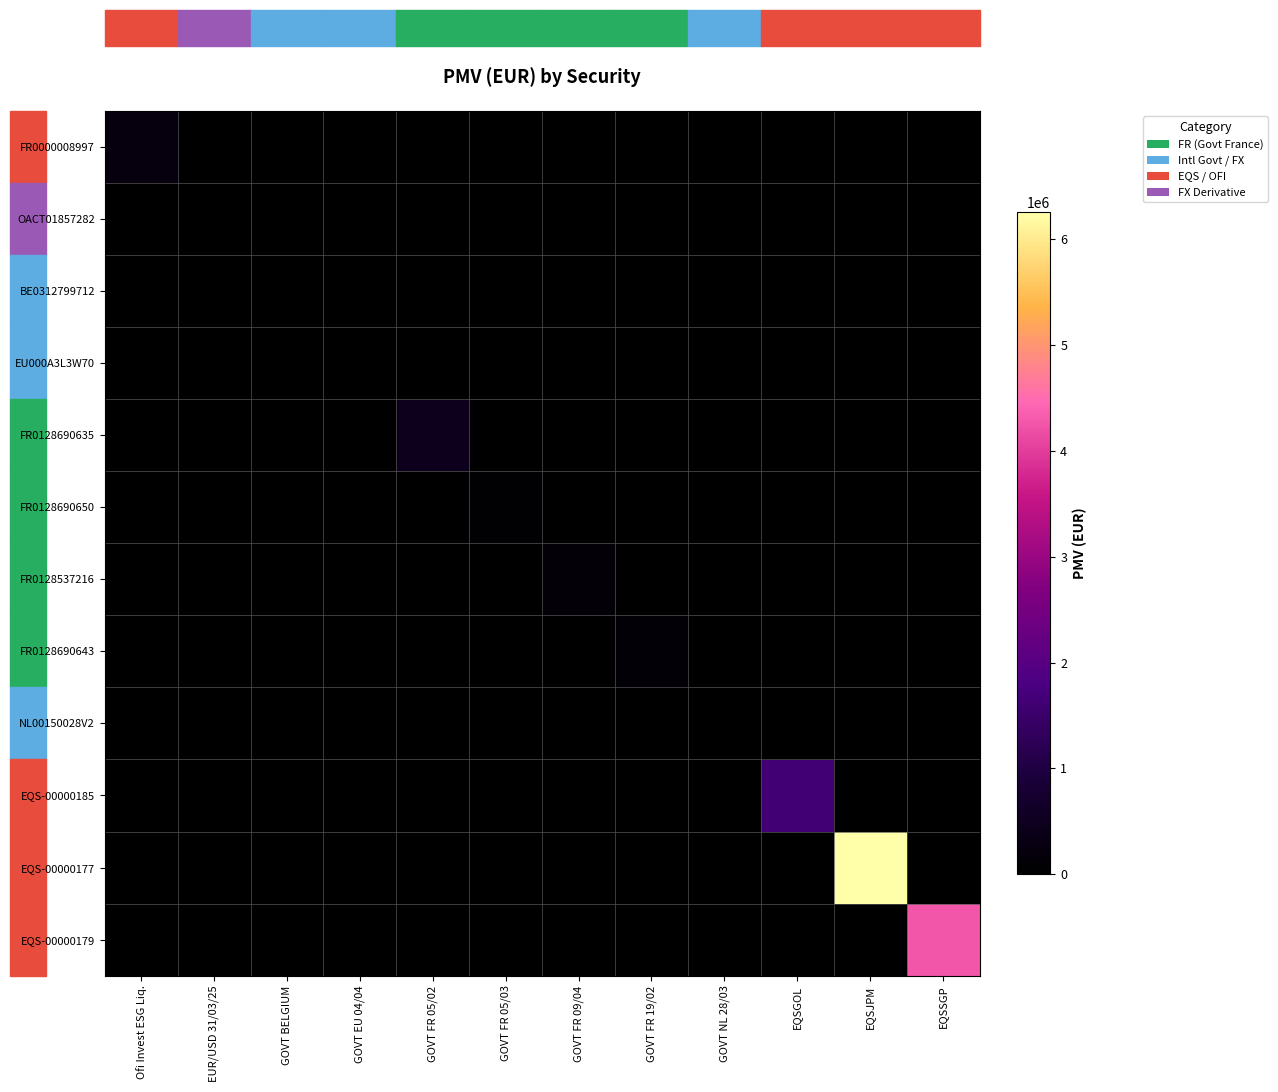

Which has a higher value, GOVT FR 05/03 or EQSJPM?

GOVT FR 05/03